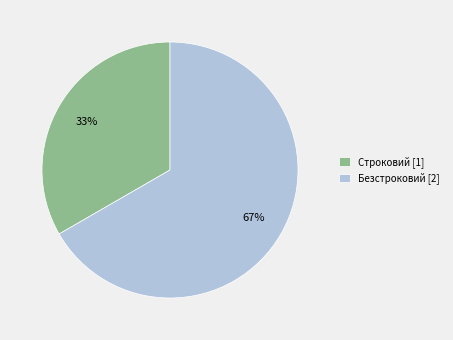

Count the number of slices in the pie.

2